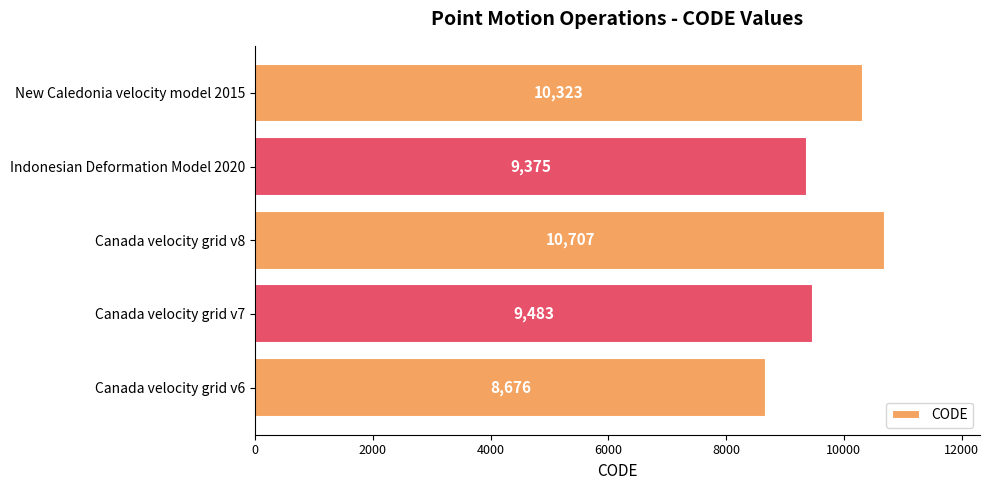

Rank the categories by value from highest to lowest.

Canada velocity grid v8, New Caledonia velocity model 2015, Canada velocity grid v7, Indonesian Deformation Model 2020, Canada velocity grid v6